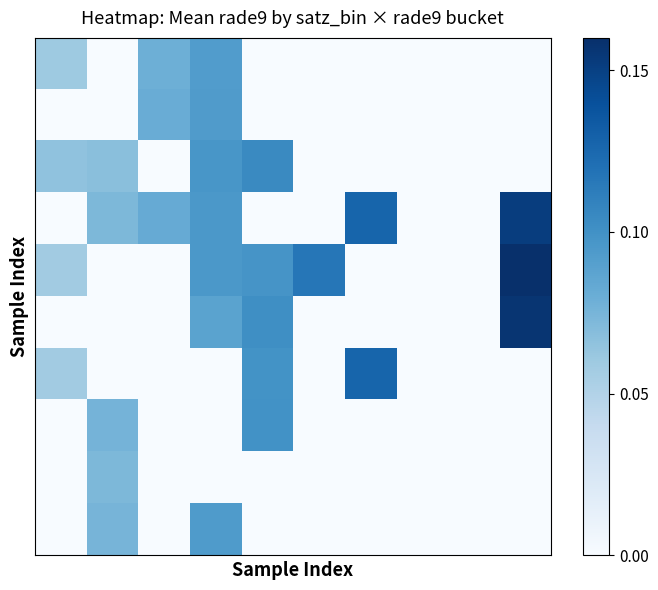

At which category is the sum across all series the highest?

3